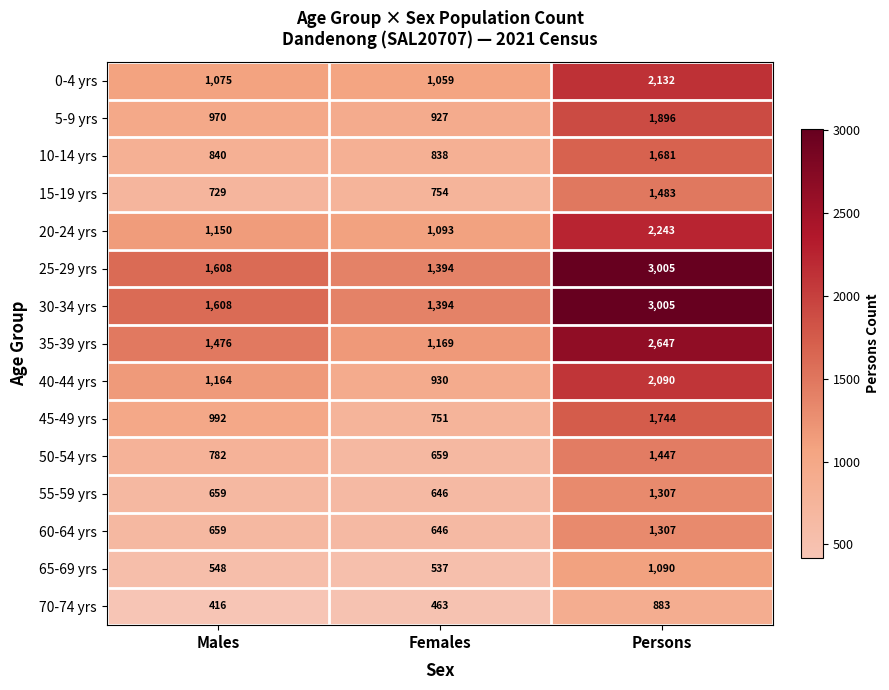

What is the spread (max minus min) of values at Females?

931